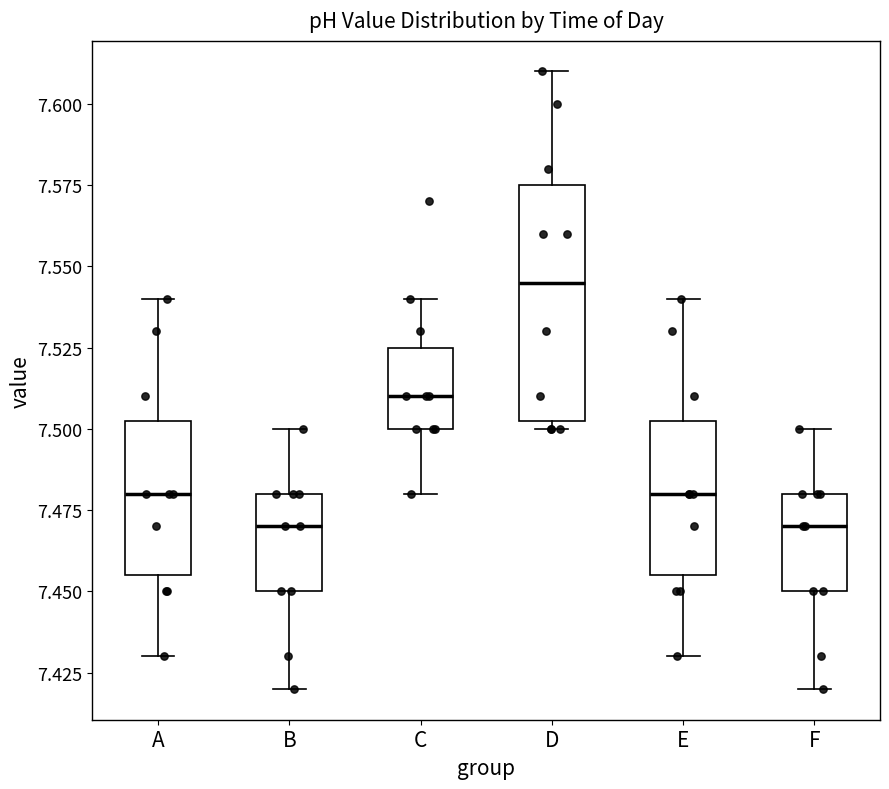

Reading left to right, read every box against the y-axis: the position of its median line, the range the box covers, and the ends of its whiskers. The values are not printed on the chart, so give them approximately, as read against the axis.

A: median 7.480, box 7.455 to 7.505, whiskers 7.430 to 7.540
B: median 7.470, box 7.450 to 7.480, whiskers 7.420 to 7.500
C: median 7.510, box 7.500 to 7.525, whiskers 7.480 to 7.540
D: median 7.545, box 7.505 to 7.575, whiskers 7.500 to 7.610
E: median 7.480, box 7.455 to 7.505, whiskers 7.430 to 7.540
F: median 7.470, box 7.450 to 7.480, whiskers 7.420 to 7.500